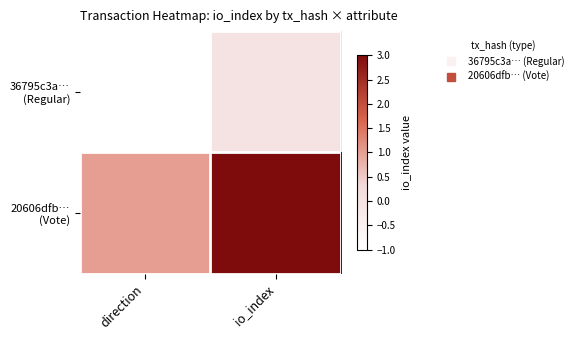

What is the smallest value displayed?

-1